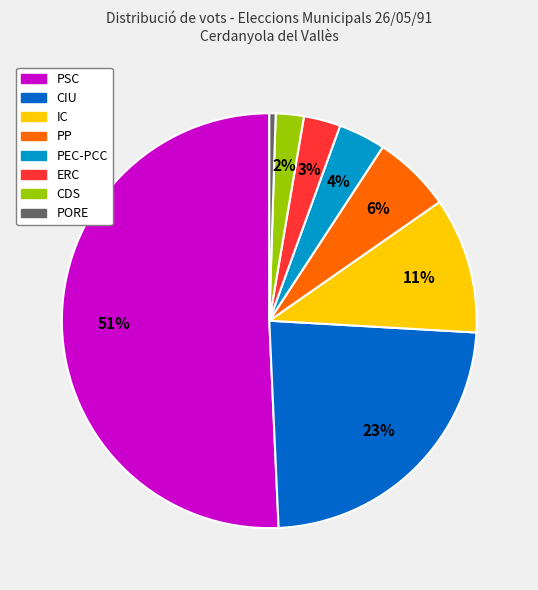

Which category has the biggest portion of the pie?

PSC